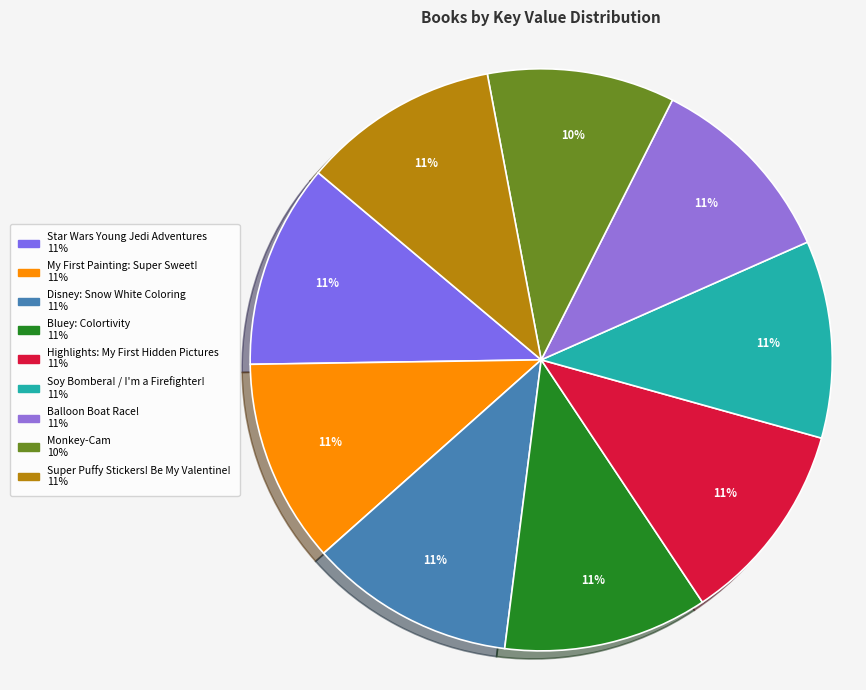

Is it true that Star Wars Young Jedi Adventures is 11% of the pie?

True